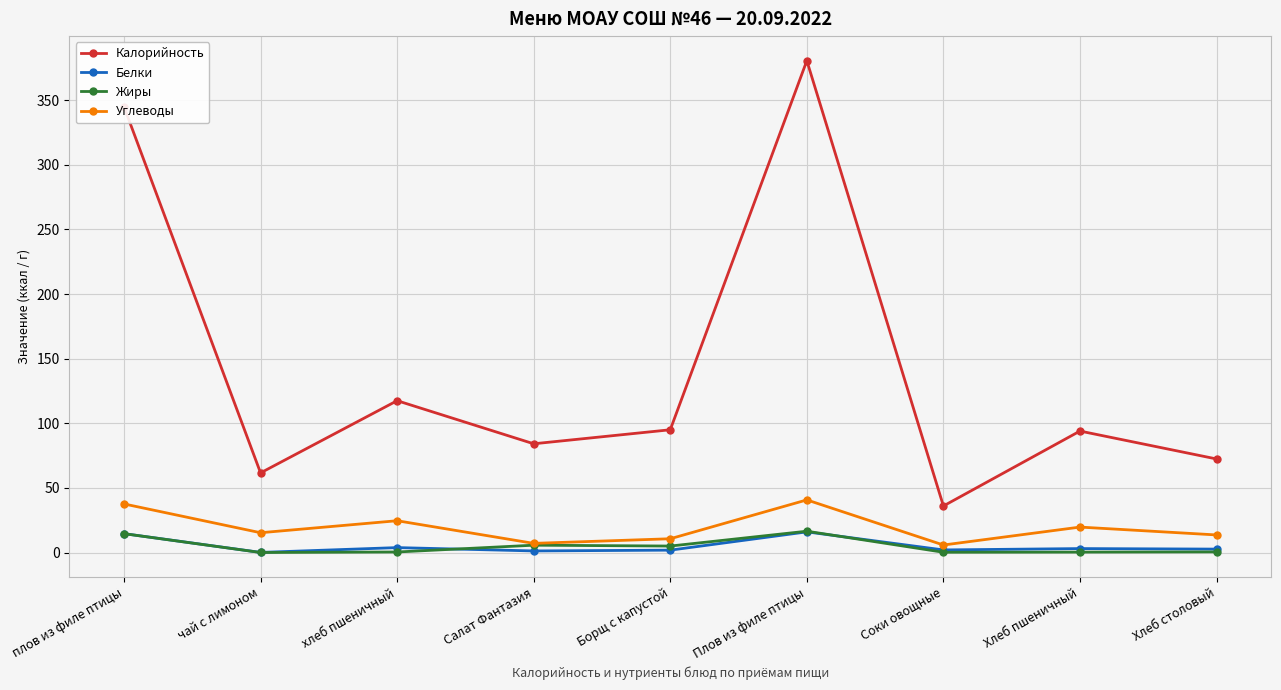

What value does the Углеводы series have at Плов из филе птицы?

40.7